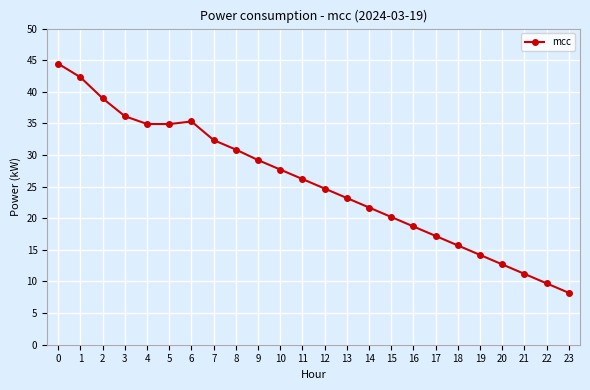

Which category has the lowest value across all series?

23